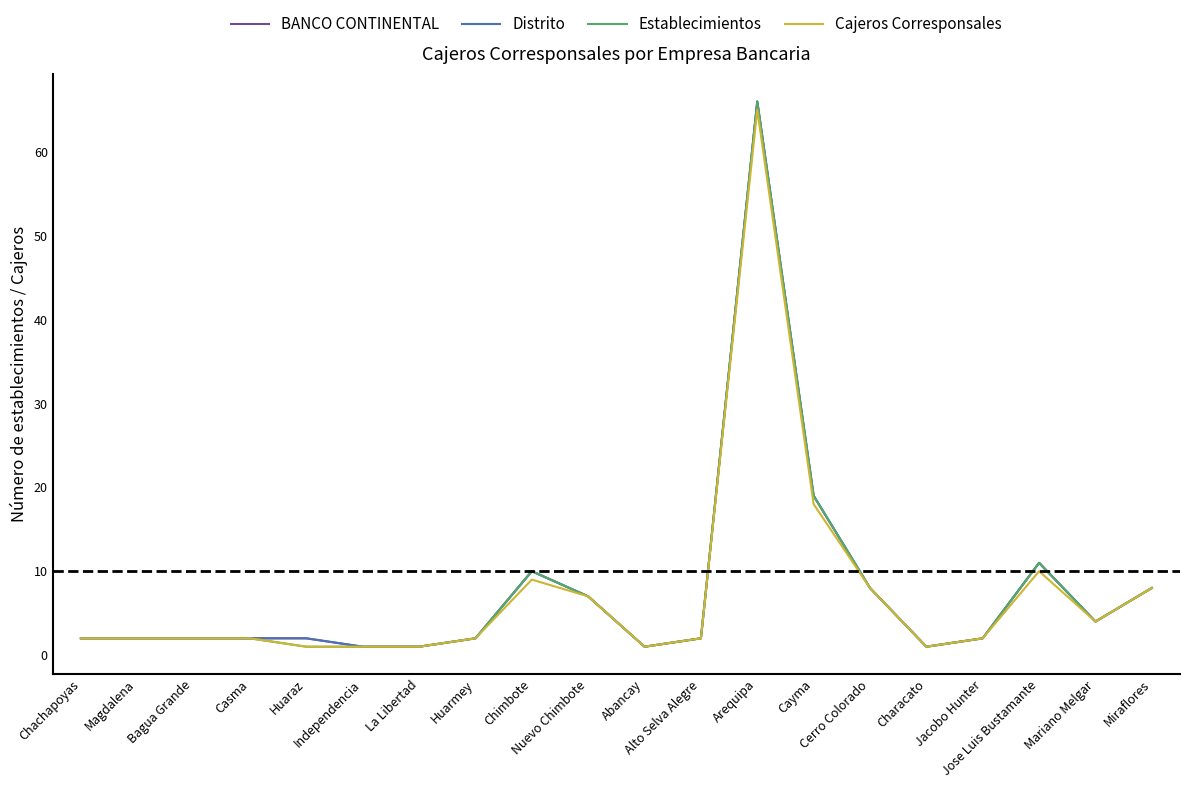

Rank the categories by BANCO CONTINENTAL value from lowest to highest.

Independencia, La Libertad, Abancay, Characato, Chachapoyas, Magdalena, Bagua Grande, Casma, Huaraz, Huarmey, Alto Selva Alegre, Jacobo Hunter, Mariano Melgar, Nuevo Chimbote, Cerro Colorado, Miraflores, Chimbote, Jose Luis Bustamante, Cayma, Arequipa